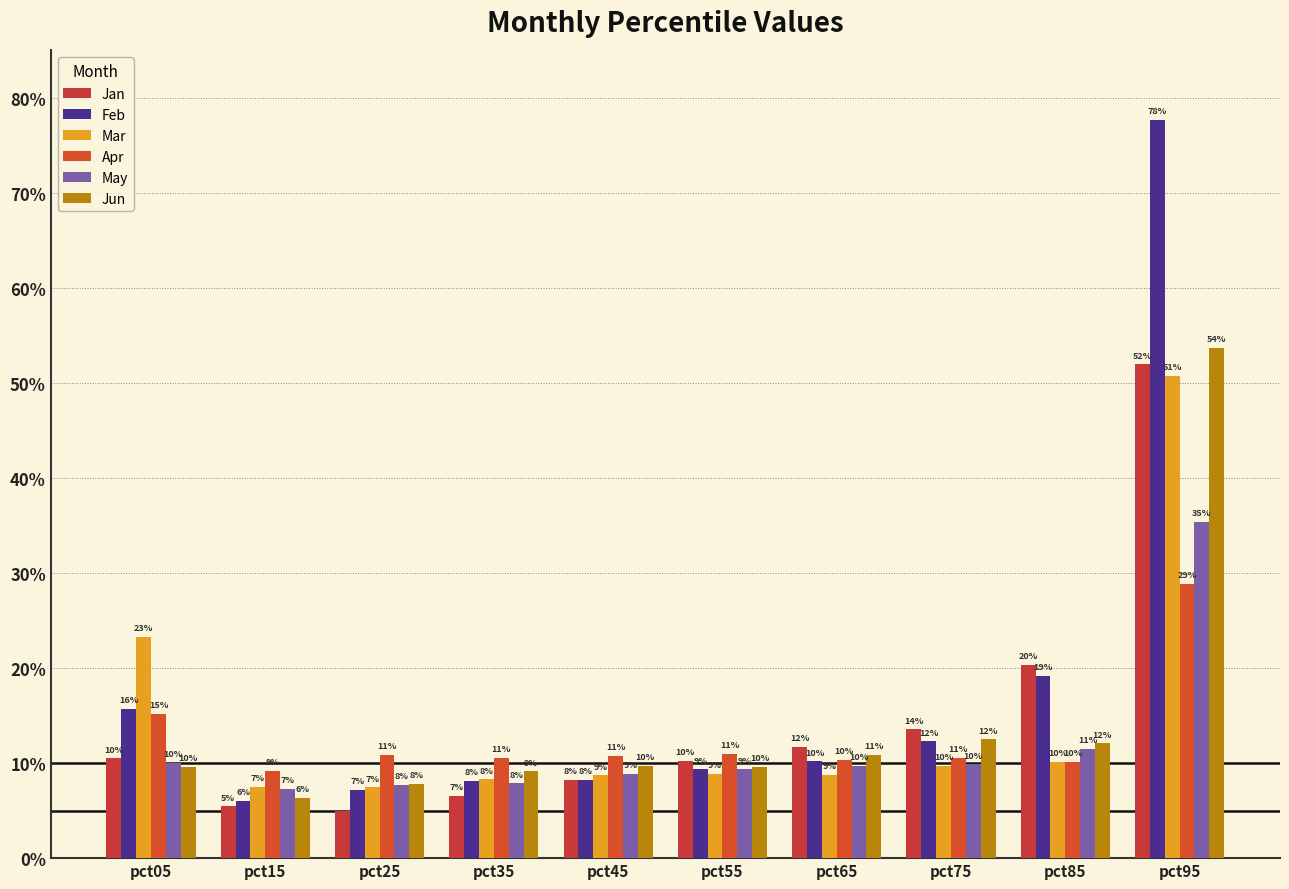

Which series has the largest total across all categories?

Feb